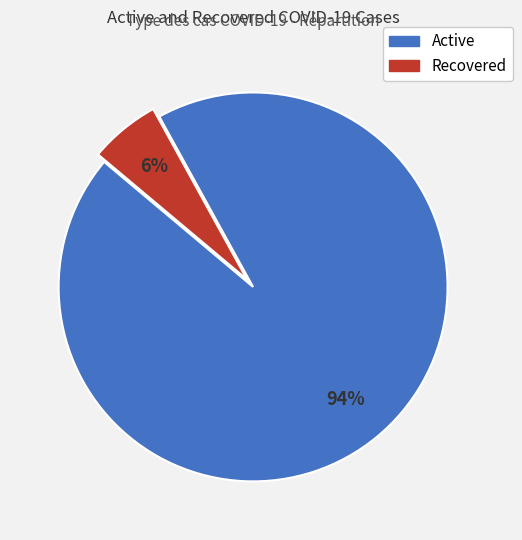

What percentage is the Active slice, to the nearest percent?

94%